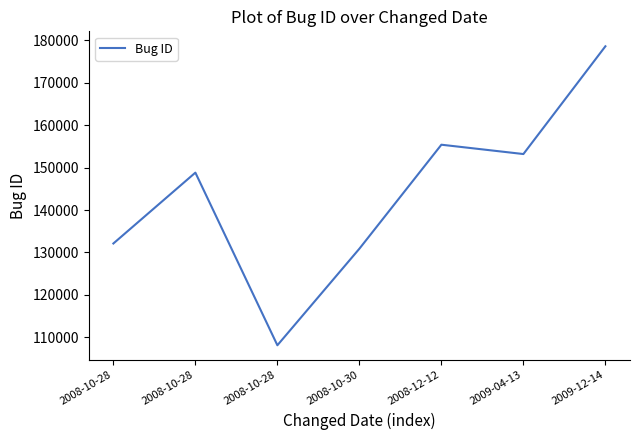

How many lines are shown in the chart?

1